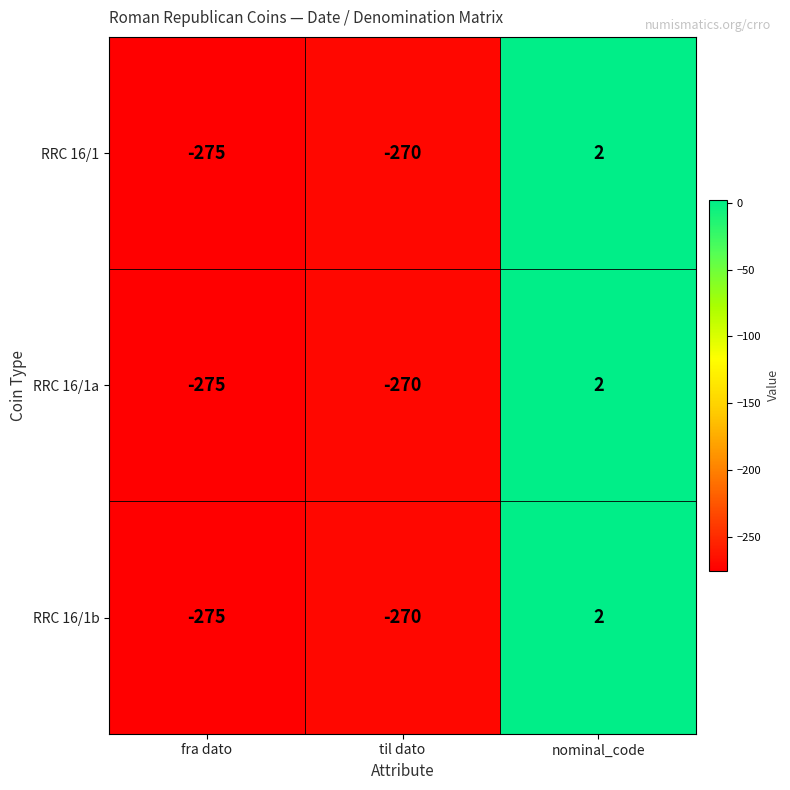

Reading right to left, transcribe all the data shown in this chart.

RRC 16/1: nominal_code=2	til dato=-270	fra dato=-275
RRC 16/1a: nominal_code=2	til dato=-270	fra dato=-275
RRC 16/1b: nominal_code=2	til dato=-270	fra dato=-275